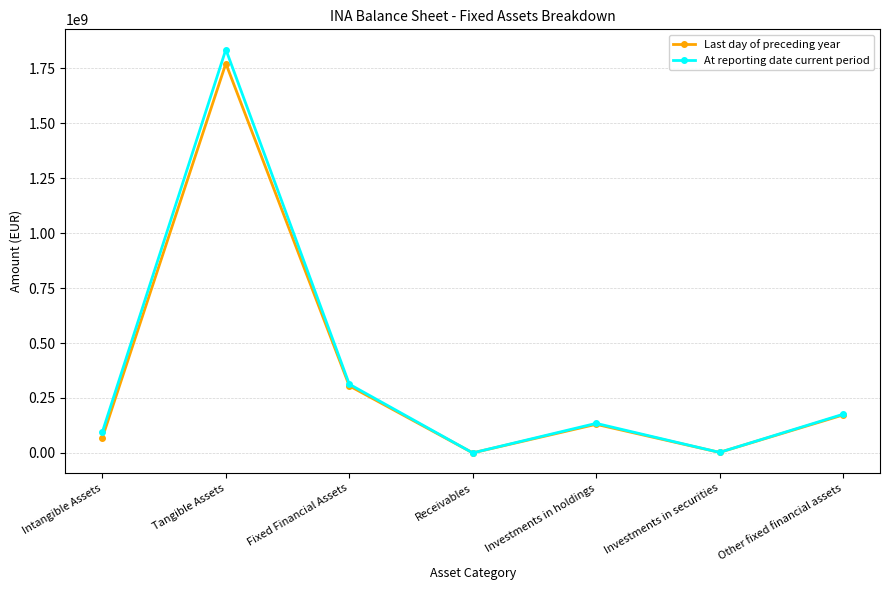

At how many categories does at least one series exceed 1636383208?

1